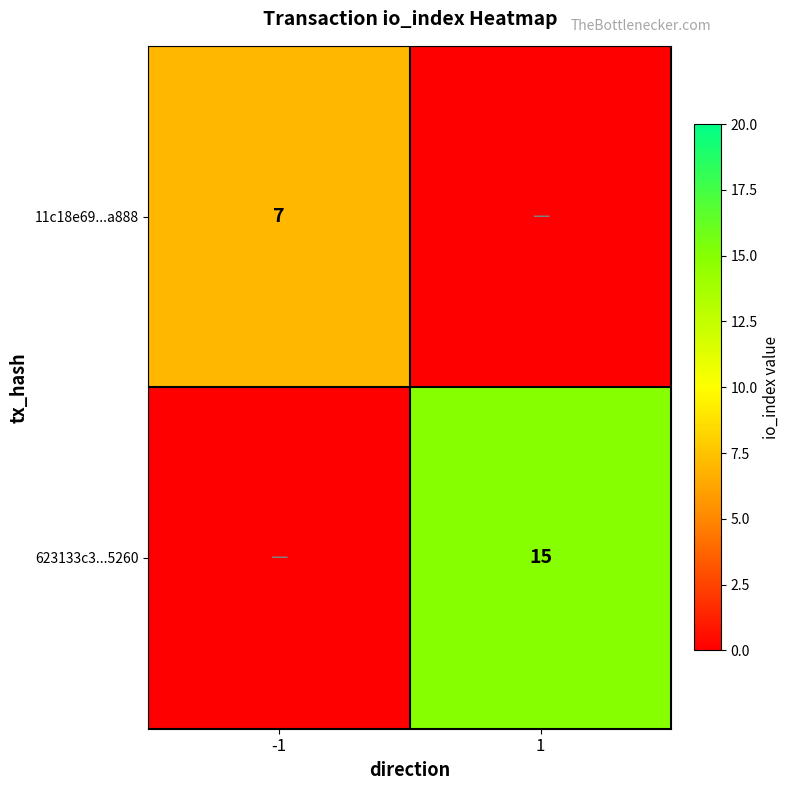

Which has a higher value, 1 or -1?

-1